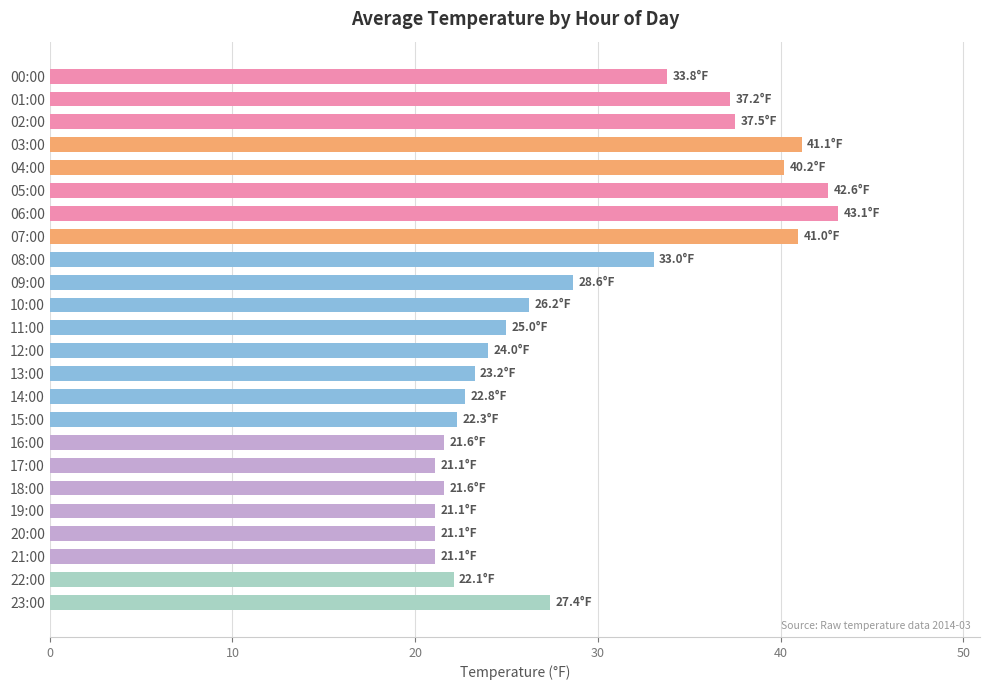

How many bars are there in total?

24